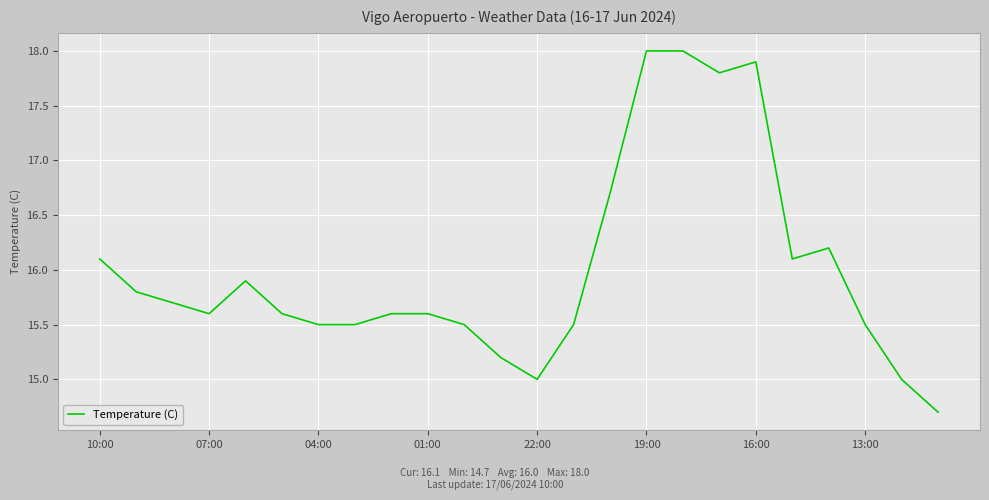

Count the number of categories in the chart.

24